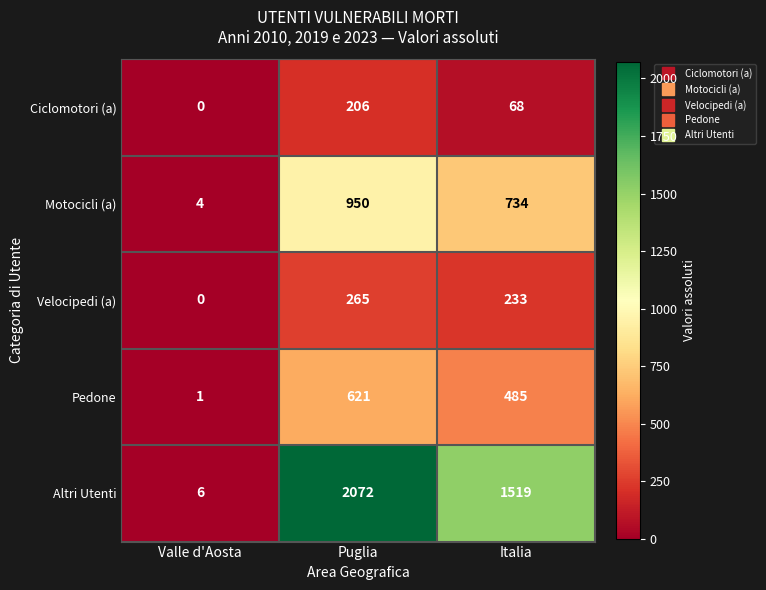

What is the maximum value shown in the chart?

2072